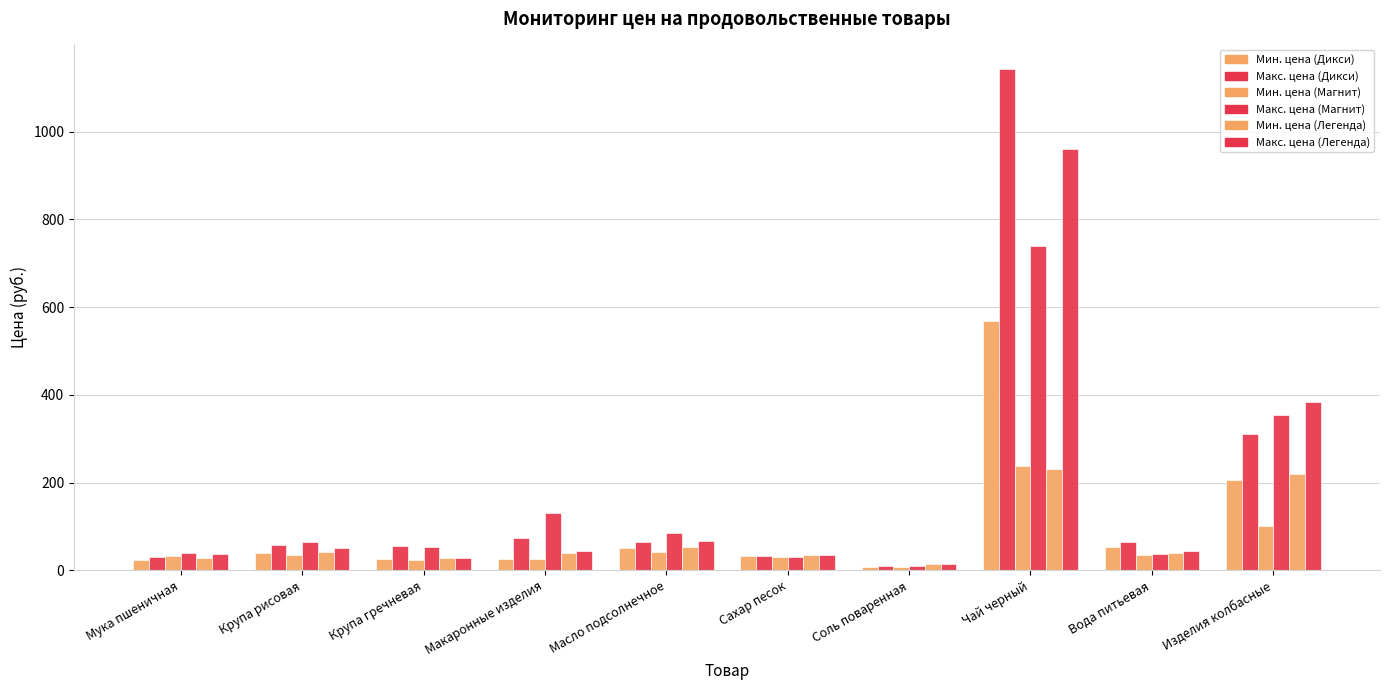

List the series in order of their peak value, lowest first.

Мин. цена (Легенда), Мин. цена (Магнит), Мин. цена (Дикси), Макс. цена (Магнит), Макс. цена (Легенда), Макс. цена (Дикси)